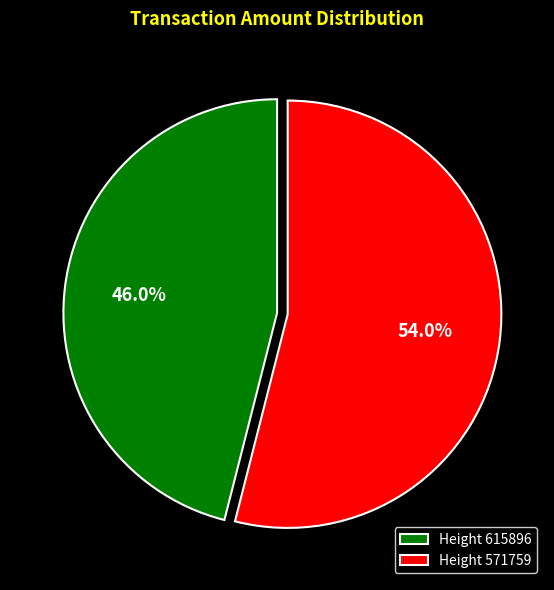

How many slices are in this pie chart?

2